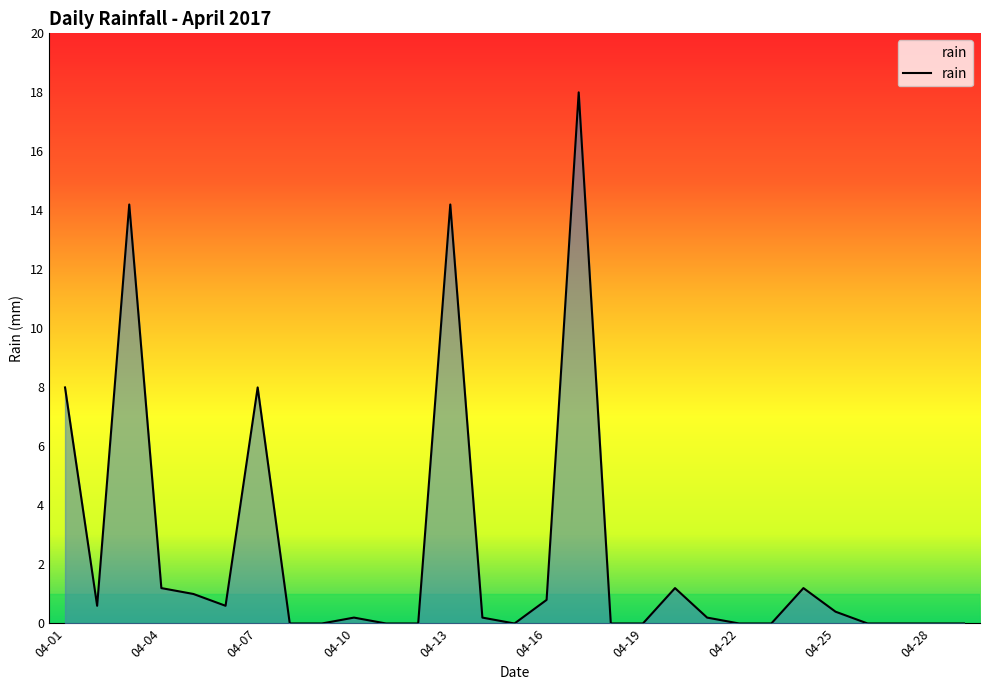

What is the maximum value shown in the chart?

18.0